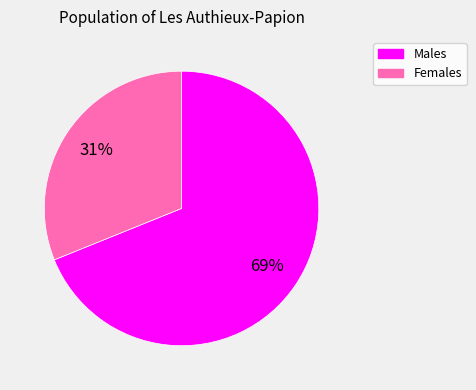

To the nearest percent, what is the average slice percentage?

50%